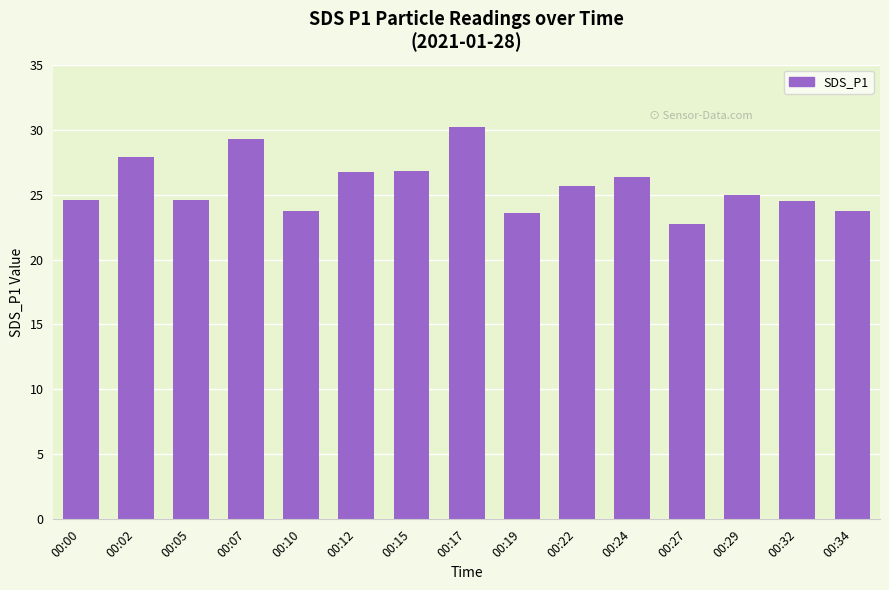

Are the bars horizontal?

No